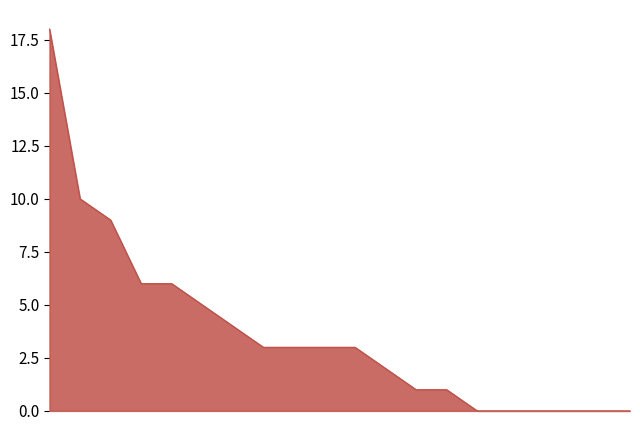

What is the maximum value shown in the chart?

18